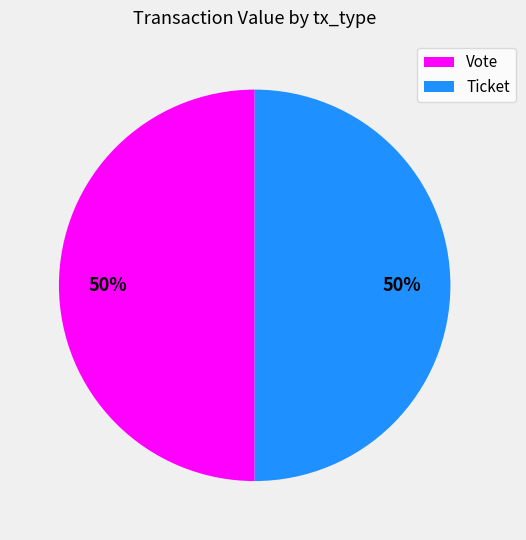

Approximately how many times larger is the value at Ticket compared to Vote?

1.0